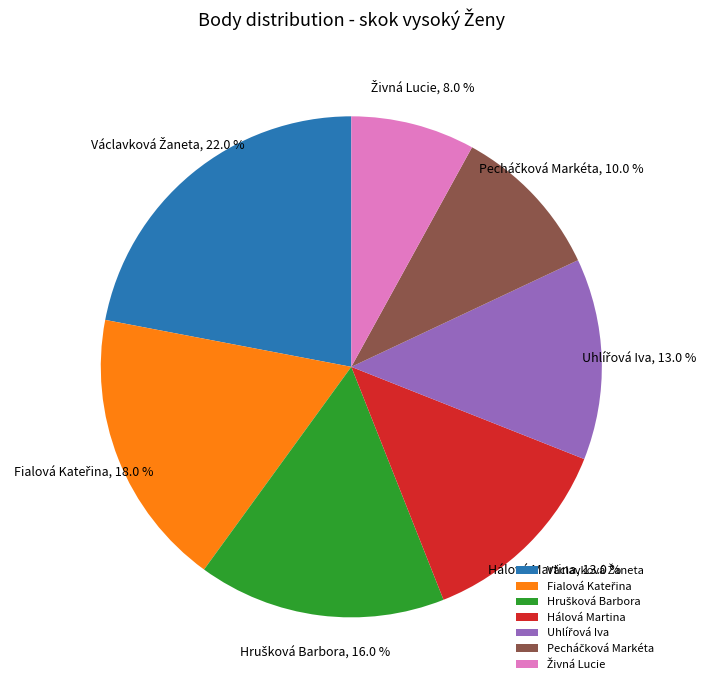

Is there a majority slice in this chart?

No